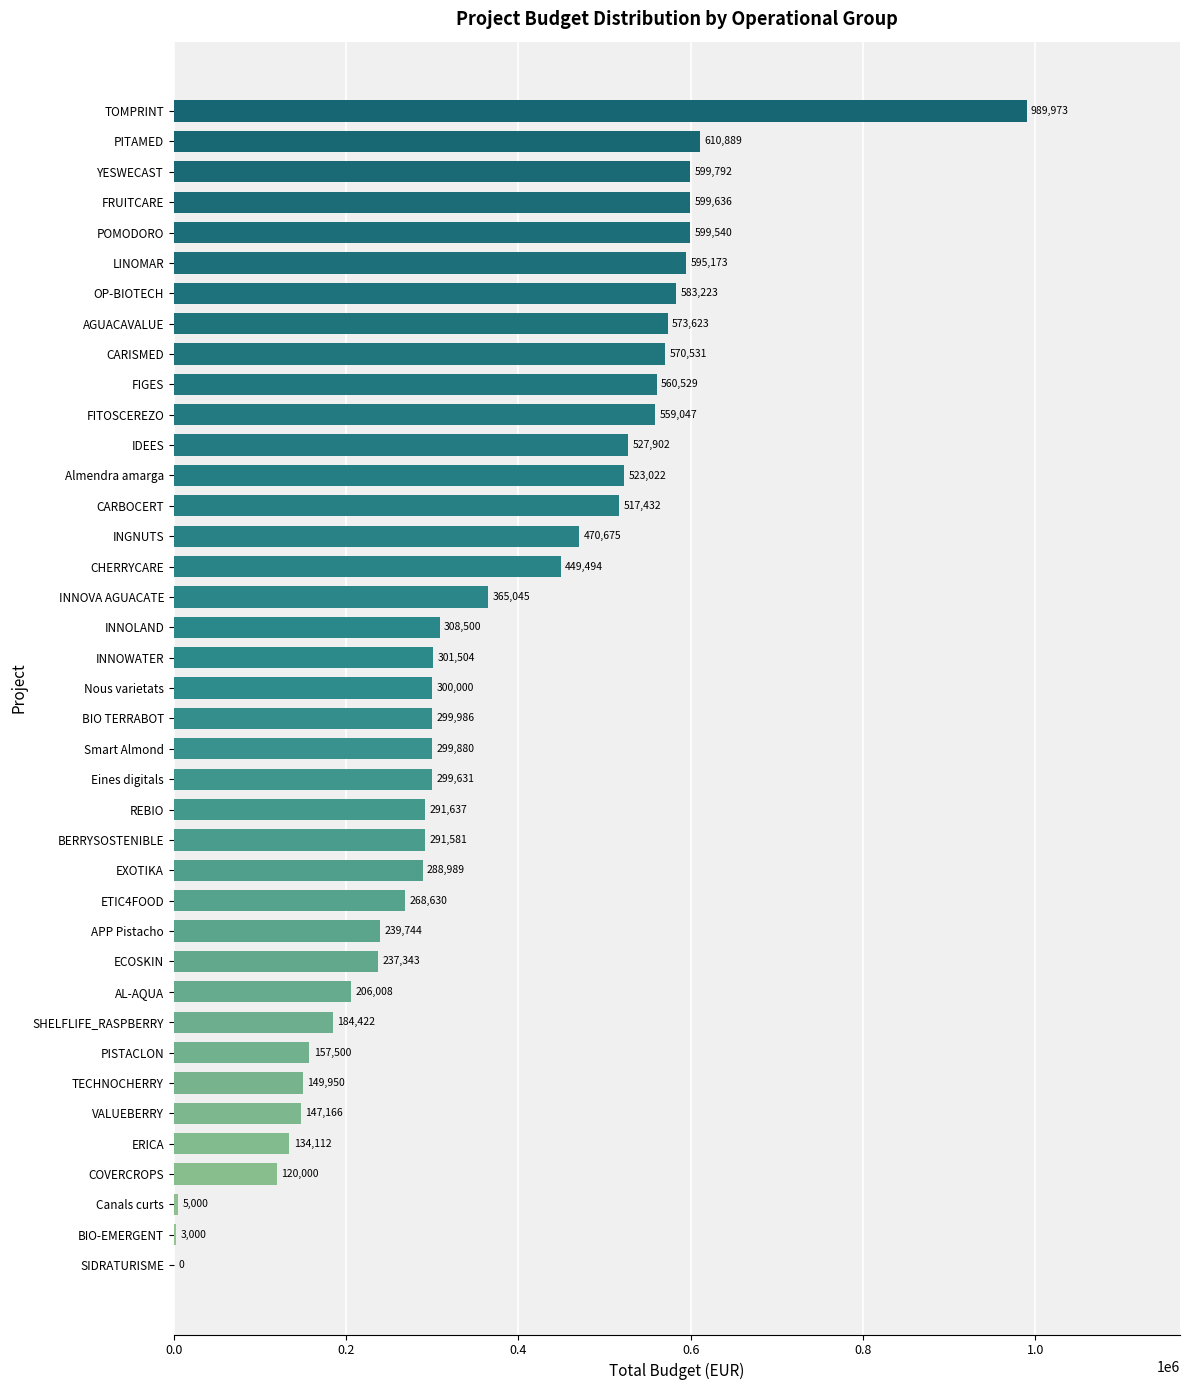

At which label is the value closest to 494986?

CARBOCERT